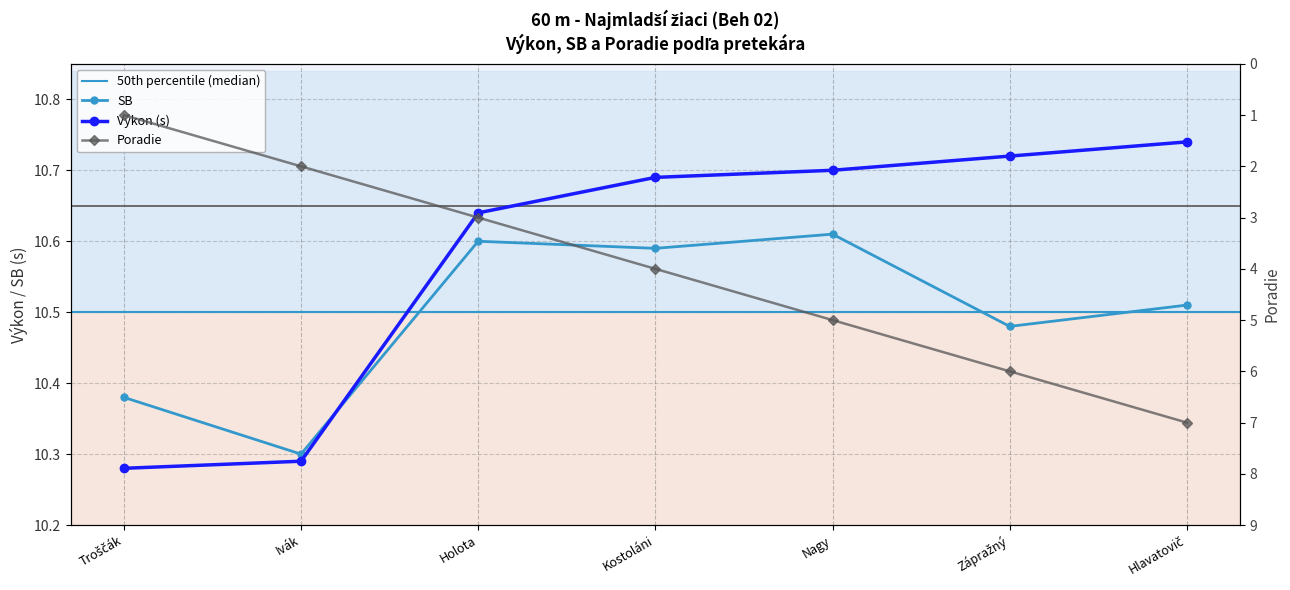

In SB, how many points are higher than both neighbors (excluding endpoints)?

2